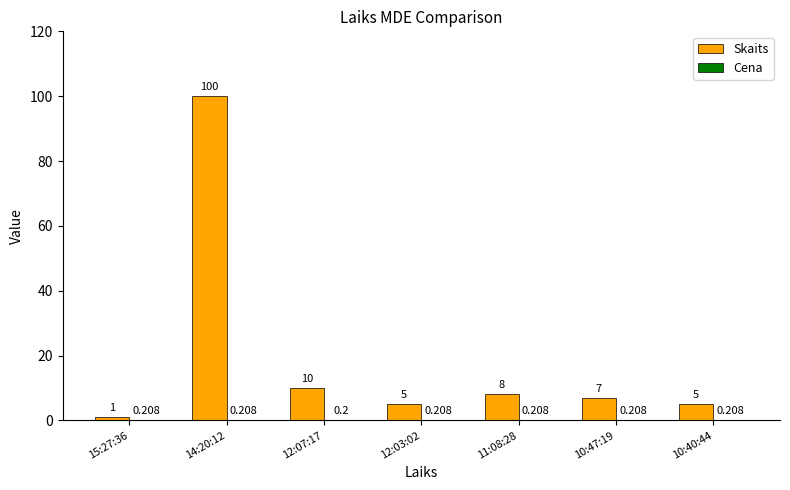

Which series has the largest total across all categories?

Skaits